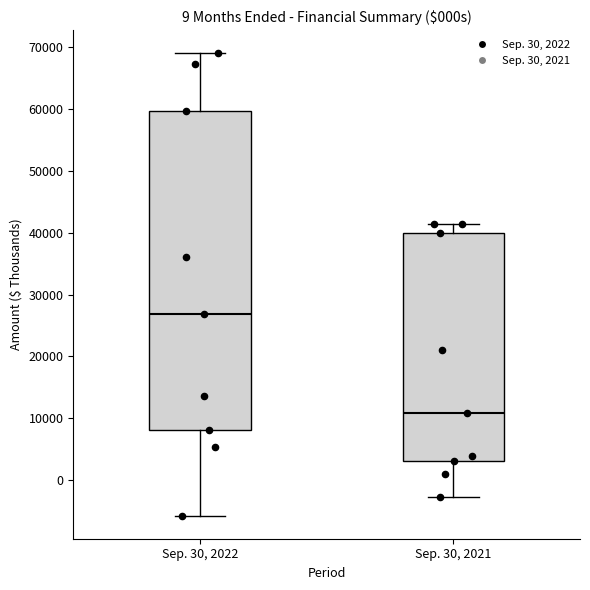

Reading left to right, read every box against the y-axis: the position of its median line, the range the box covers, and the ends of its whiskers. The values are not printed on the chart, so give them approximately, as read against the axis.

Sep. 30, 2022: median 27000, box 8000 to 60000, whiskers -6000 to 69000
Sep. 30, 2021: median 11000, box 3000 to 40000, whiskers -3000 to 41000